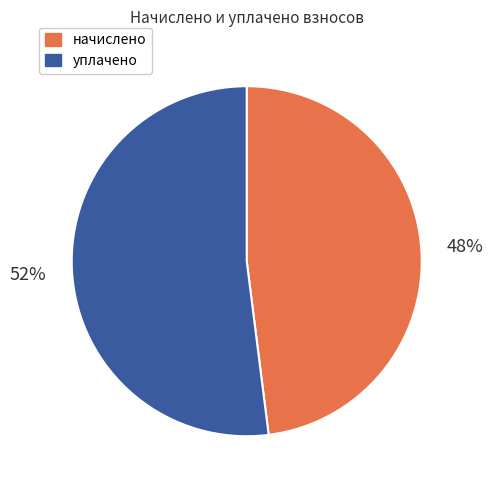

Which slice is the smallest?

начислено